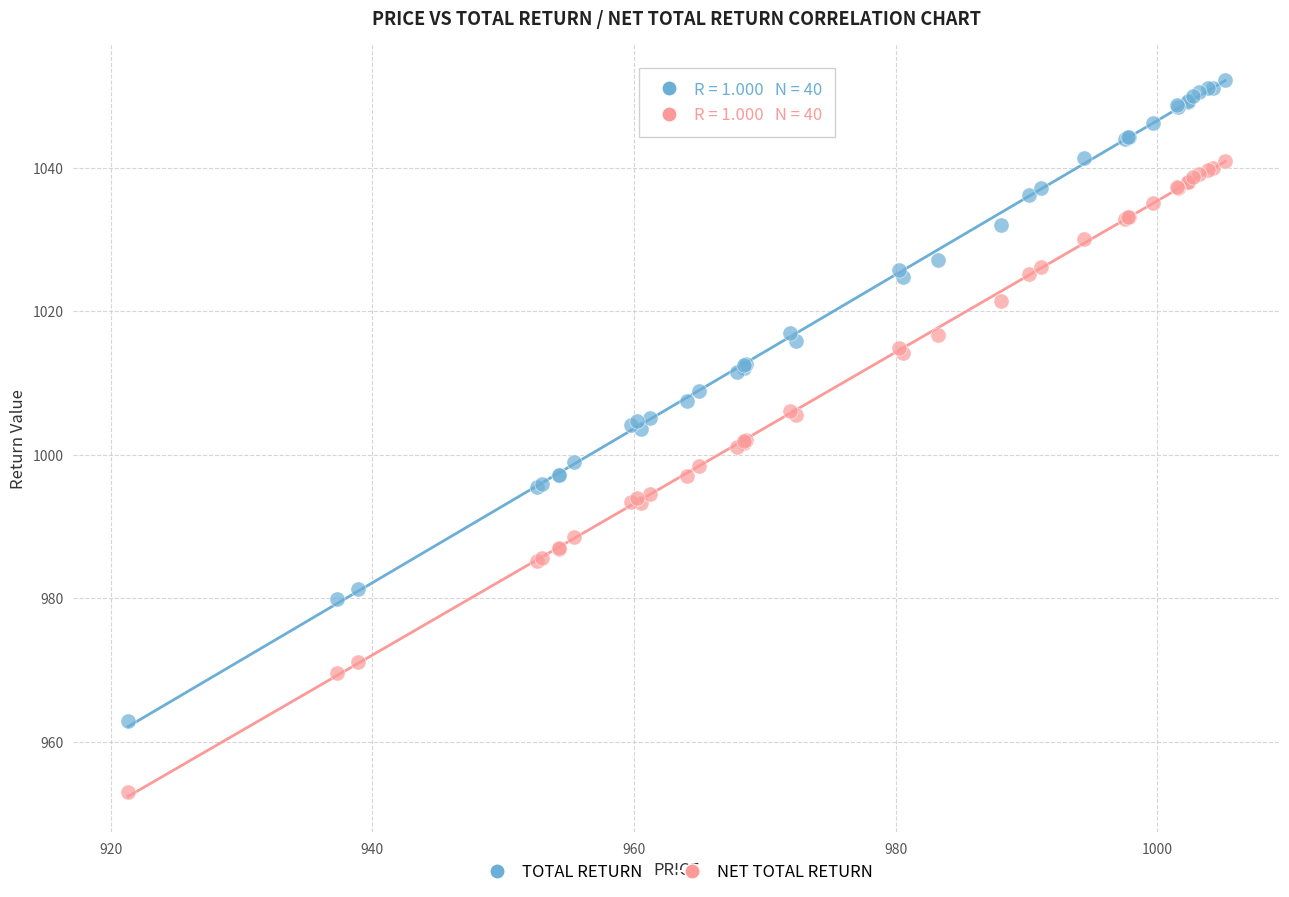

What is the X range (max minus min) for the scatter plot?

83.9